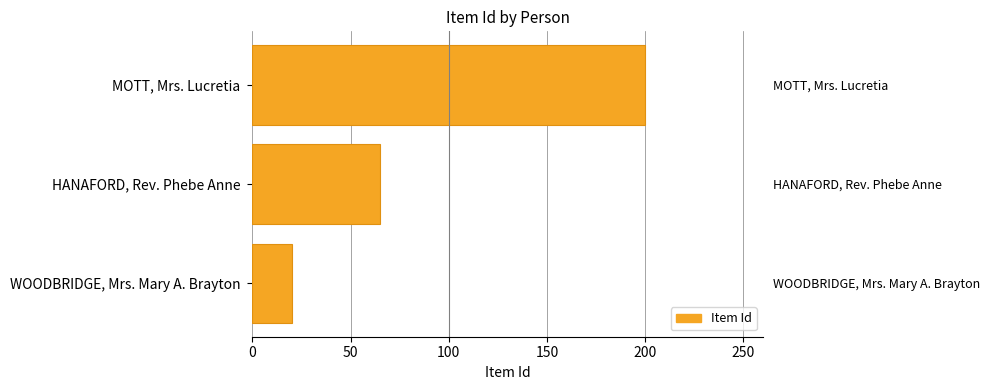

What value does the data have at HANAFORD, Rev. Phebe Anne, to the nearest 10?

60